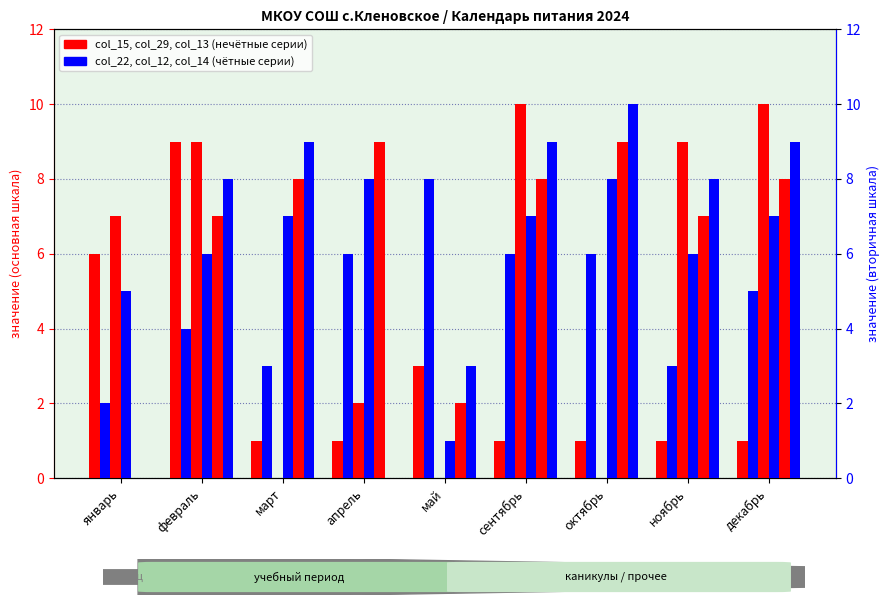

What is the label of the 6th bar from the left?

сентябрь